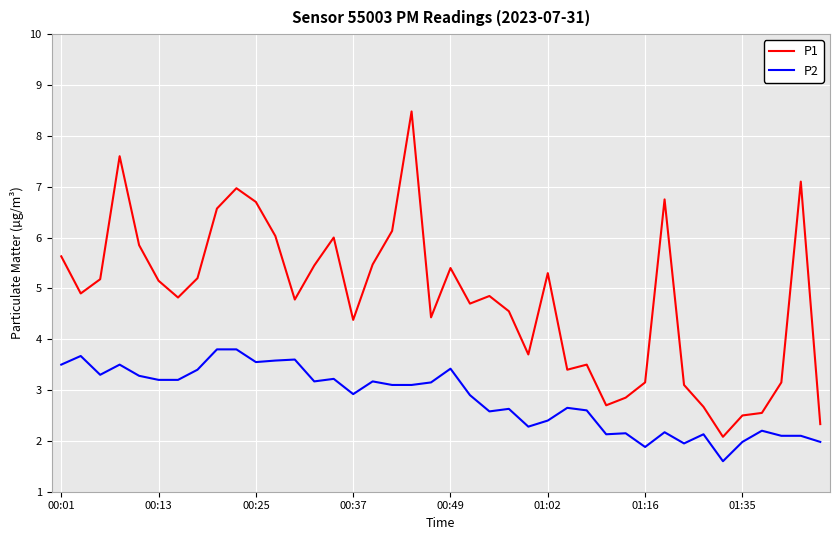

What is the highest value of the P1 series?

8.5